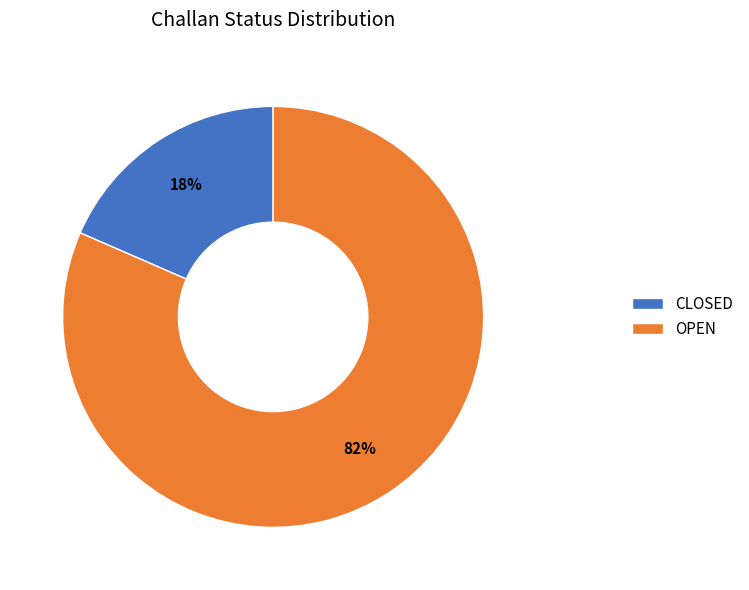

Which slice is the smallest?

CLOSED